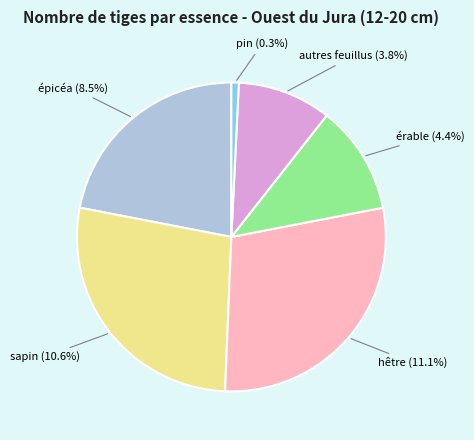

Is it true that sapin is 20% of the pie?

False